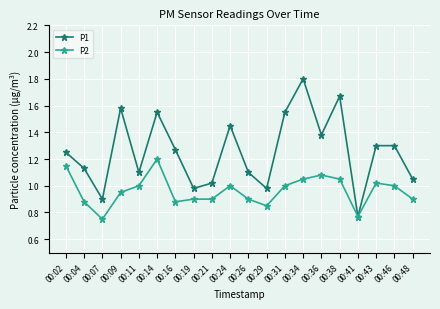

What is the value of the P1 point at the 14th from the left?

1.8